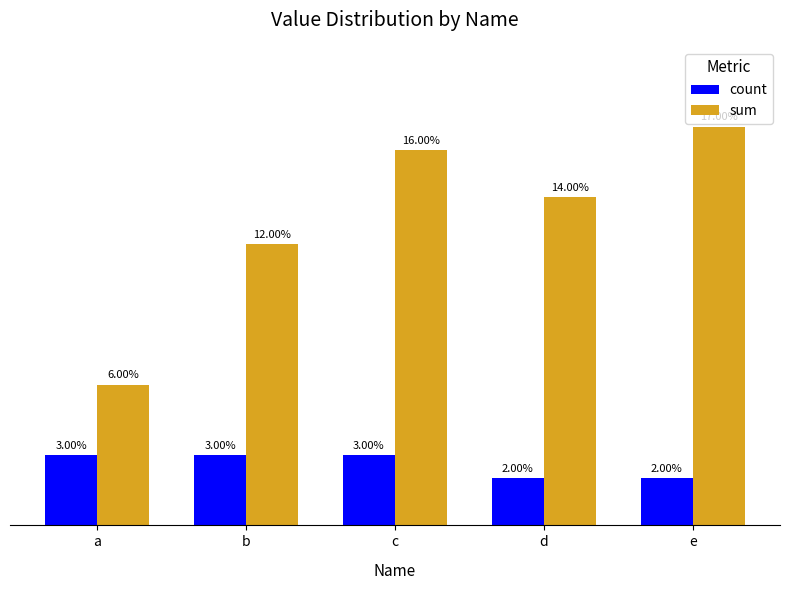

Where is sum nearest to the value 11?

b